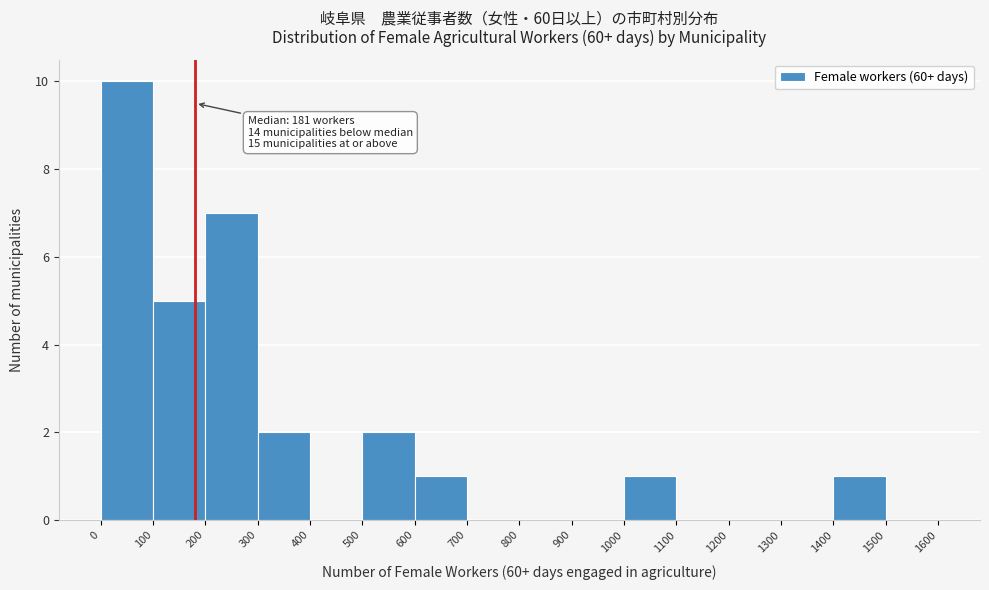

Which range on the x-axis has the tallest bar?

0 to 100